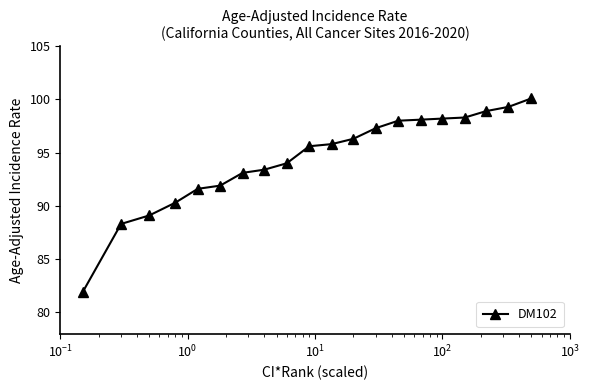

What is the minimum value shown in the chart?

81.9